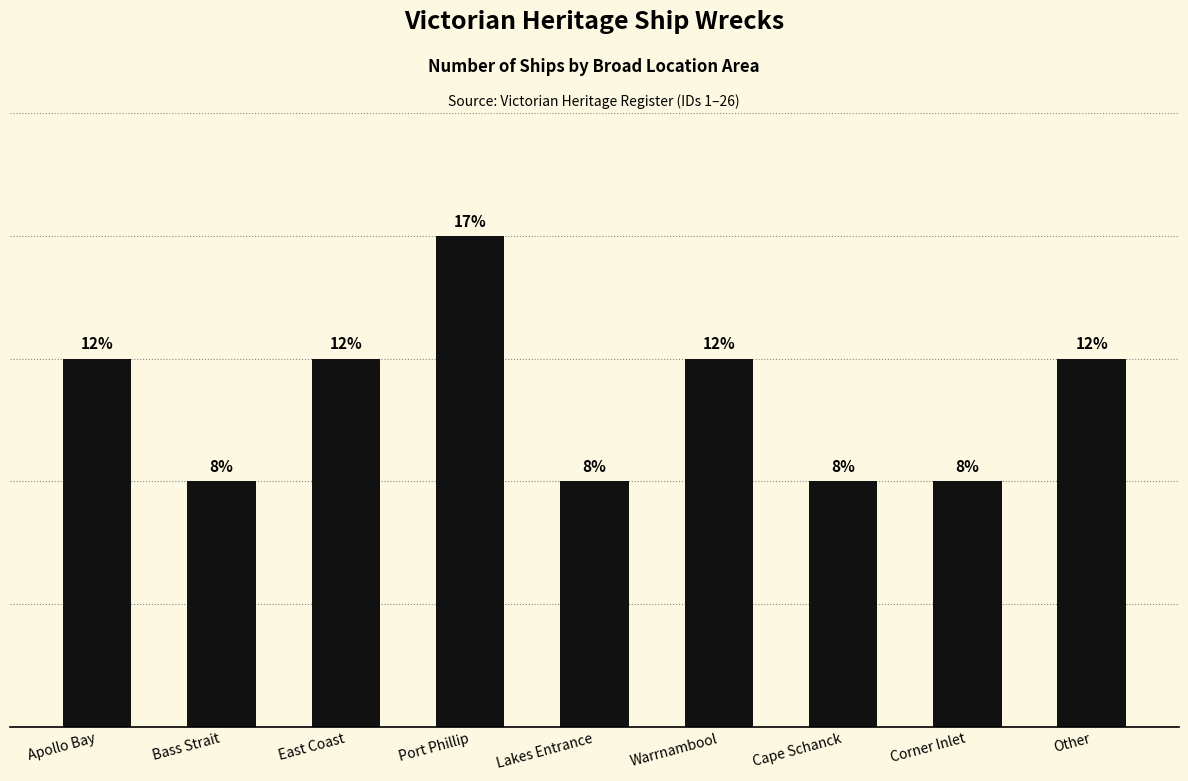

Are the bars horizontal?

No